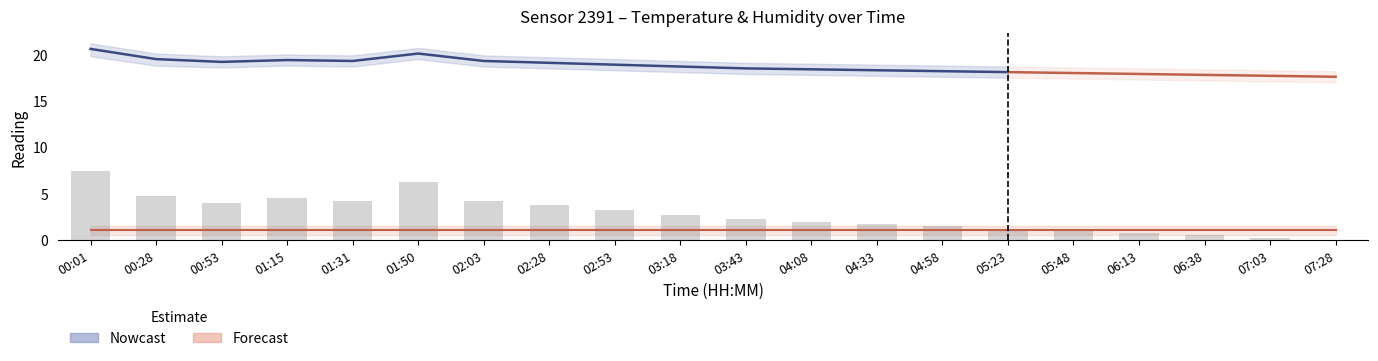

Where does the data first go above 2?

00:01